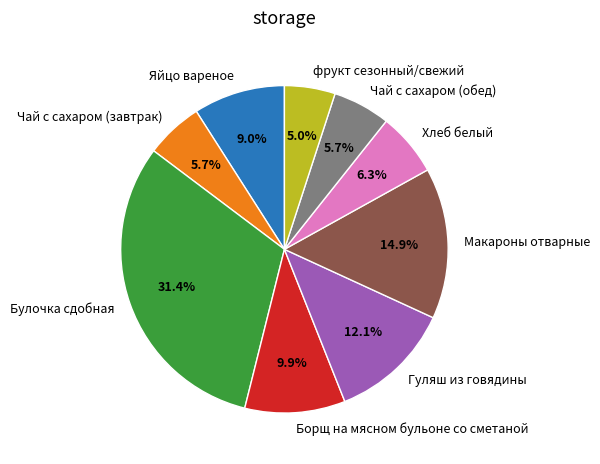

How many segments does this pie chart have?

9